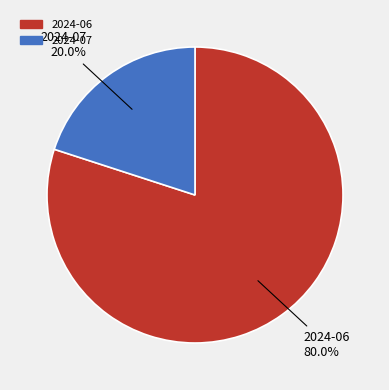

To the nearest percent, what is the difference between the 2024-07 and 2024-06 slice percentages?

60%